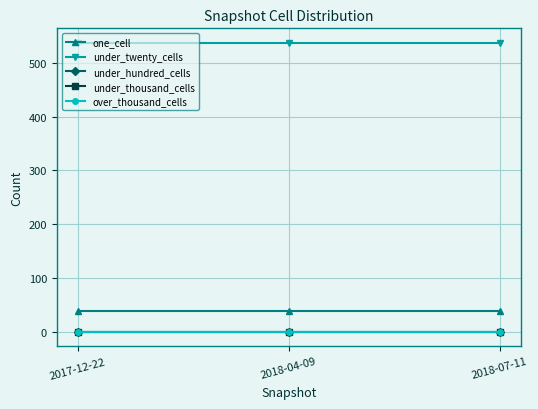

Is this an area chart (filled region under the line)?

No